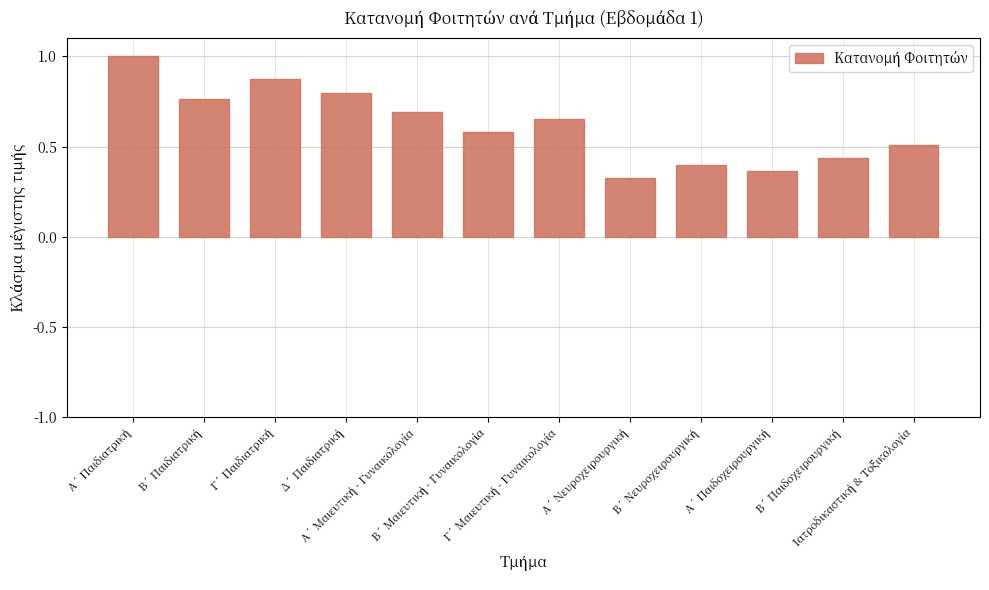

What is the sum of all values?

7.4